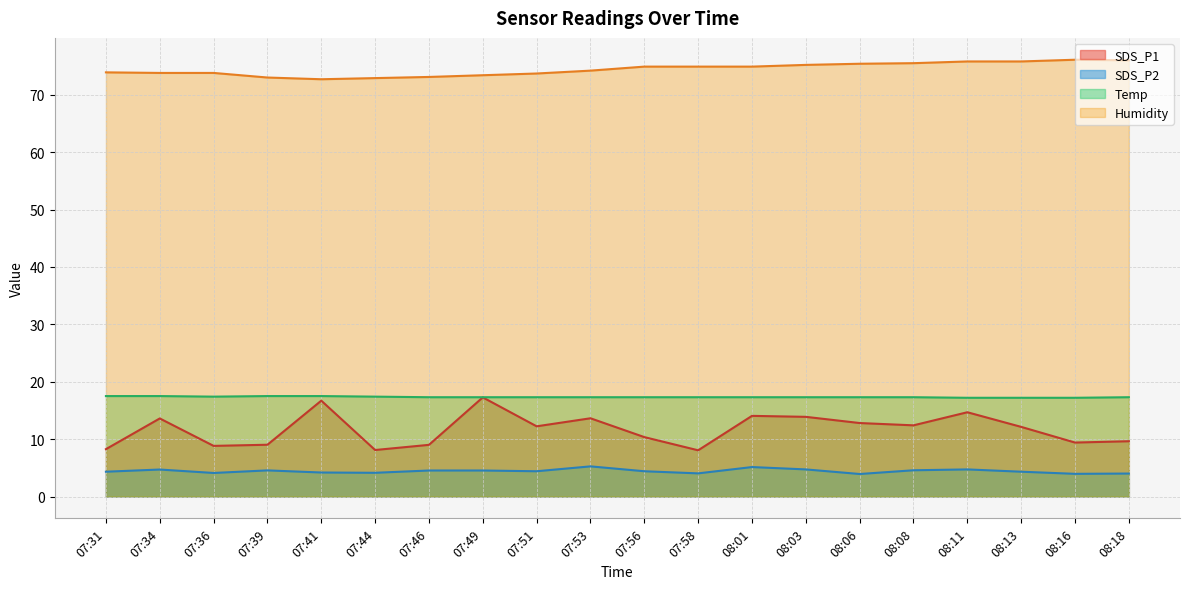

What is the sum of all Temp values?

346.7